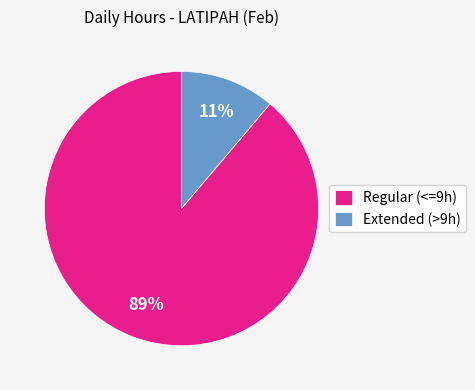

To the nearest percent, what portion does Regular (<=9h) represent?

89%